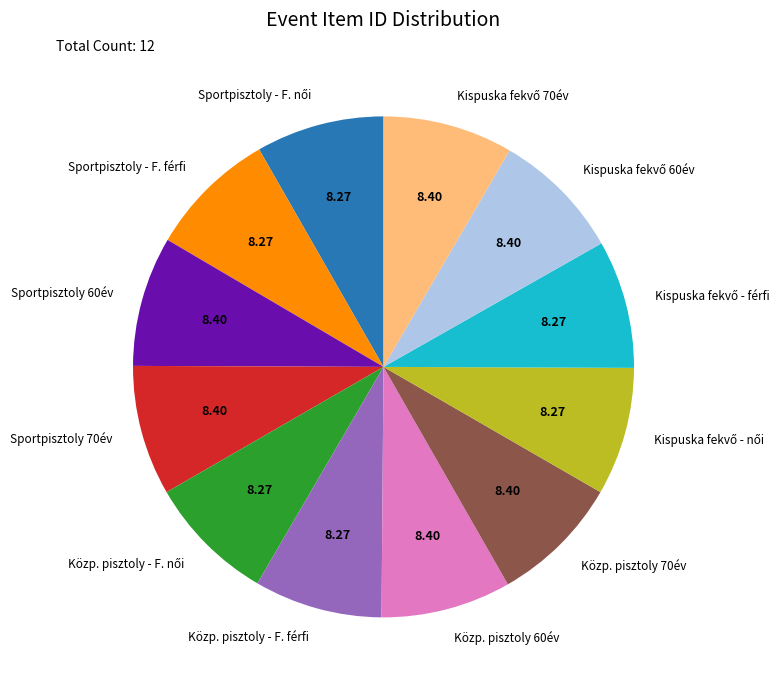

Approximately how many times larger is the value at Közp. pisztoly 70év compared to Sportpisztoly 70év?

1.0